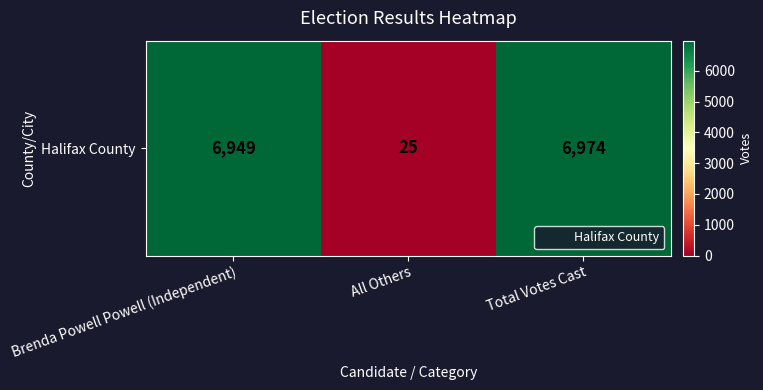

Reading left to right, transcribe all the data shown in this chart.

6949	25	6974